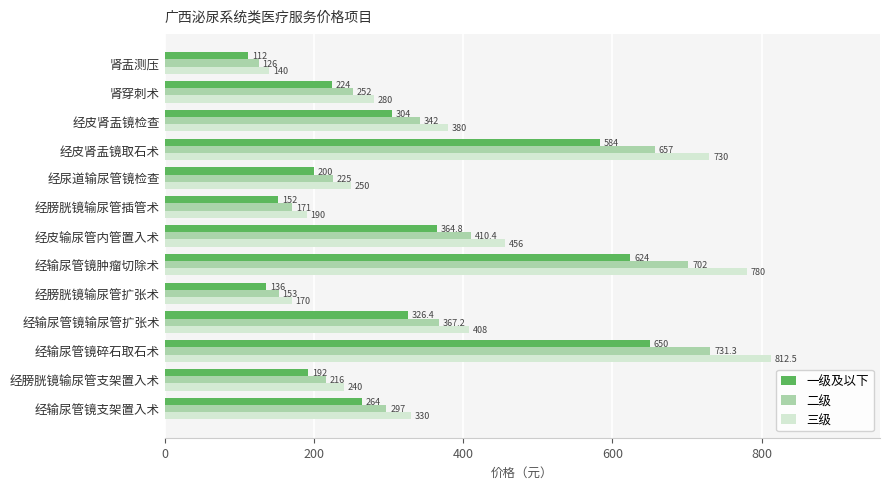

What is the difference between the second highest and second lowest values in the 一级及以下 series?

488.0